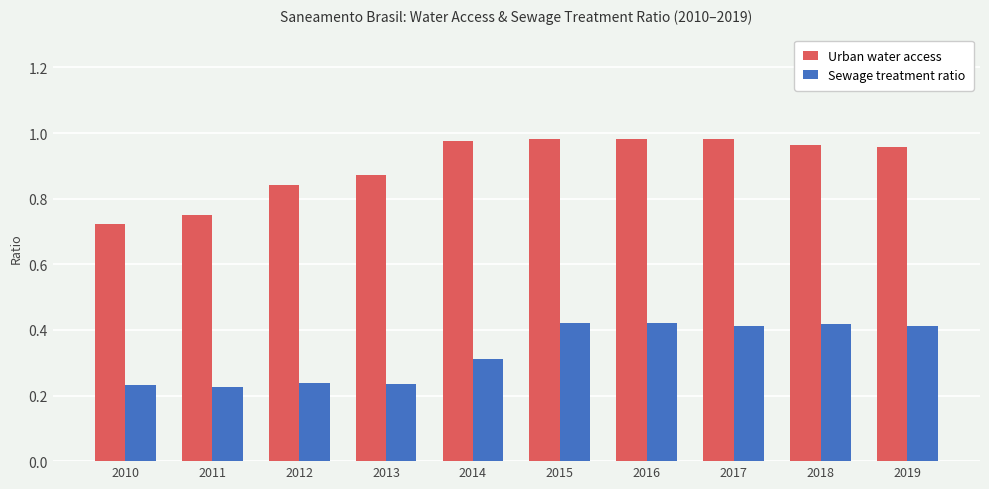

Rank the series at 2016 from lowest to highest value.

Sewage treatment ratio, Urban water access